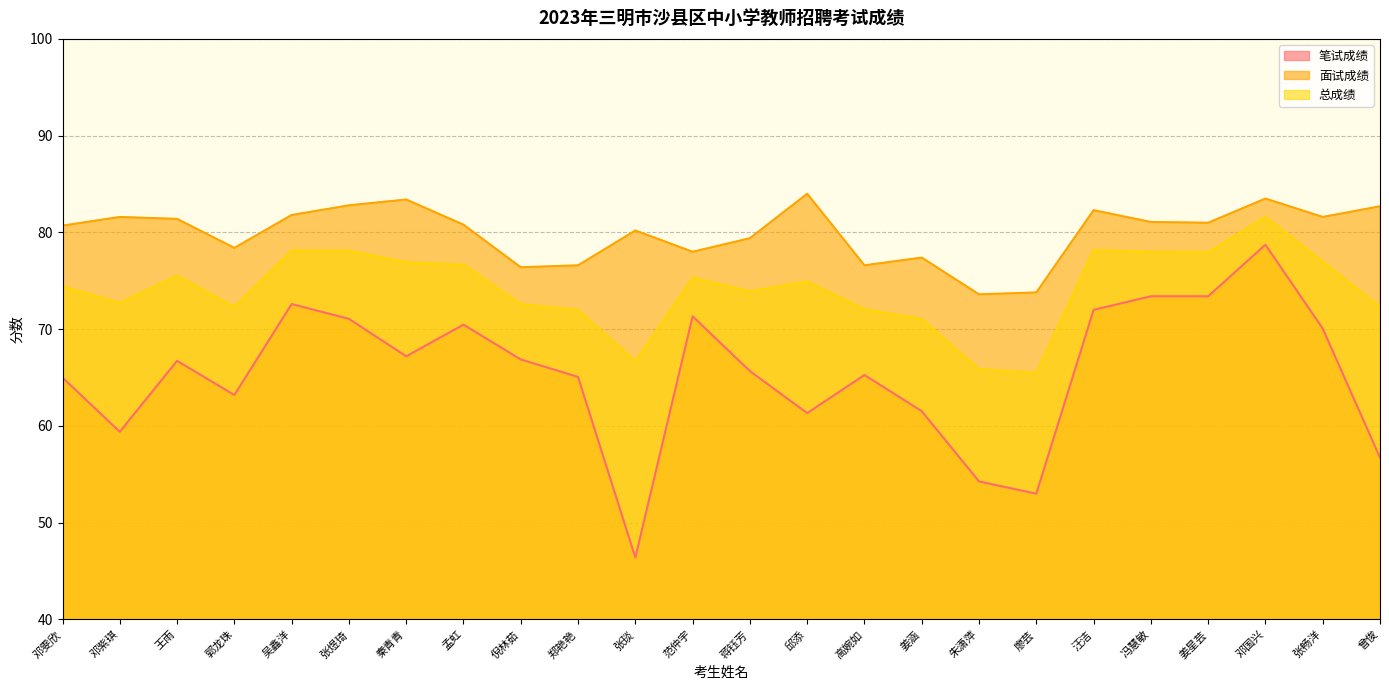

The value of 笔试成绩 at 冯慧敏 is 73.4. True or false?

True